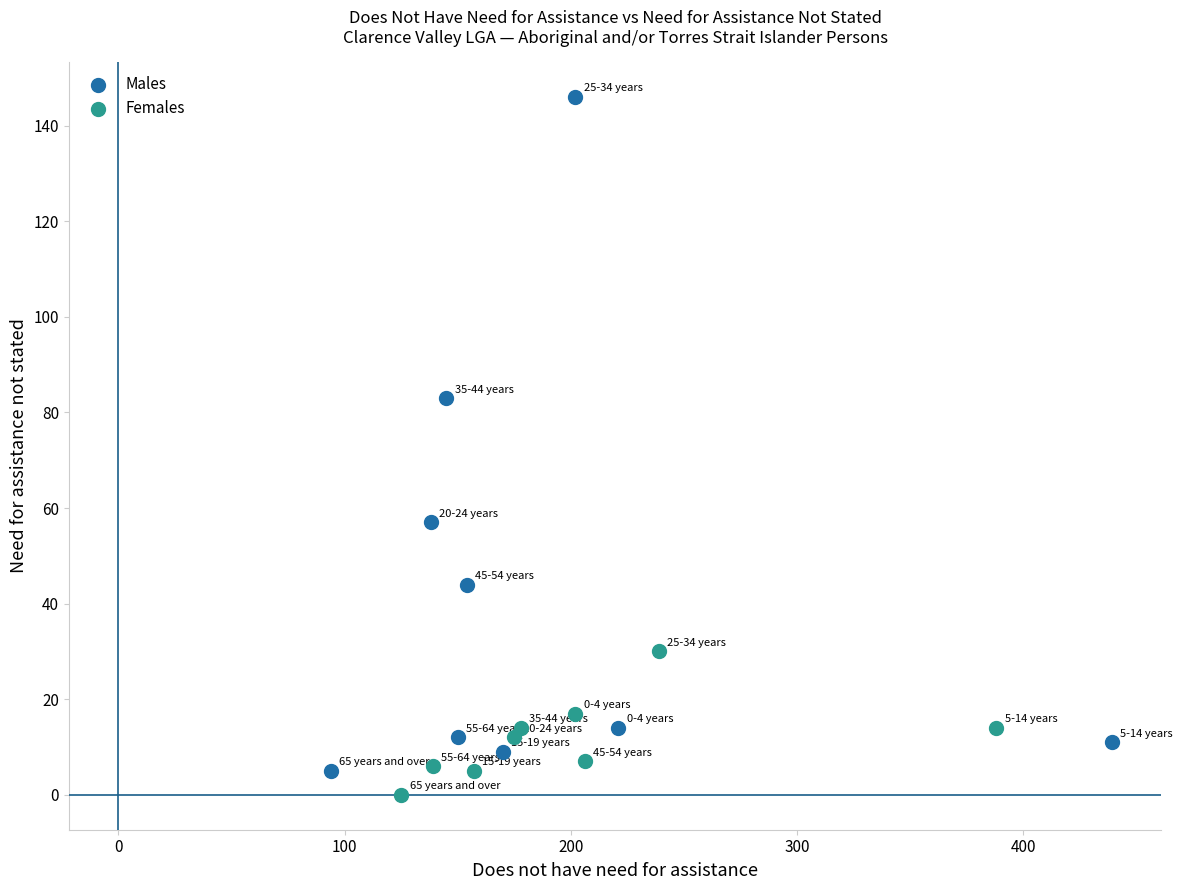

Which series has the widest spread of Y values?

Males